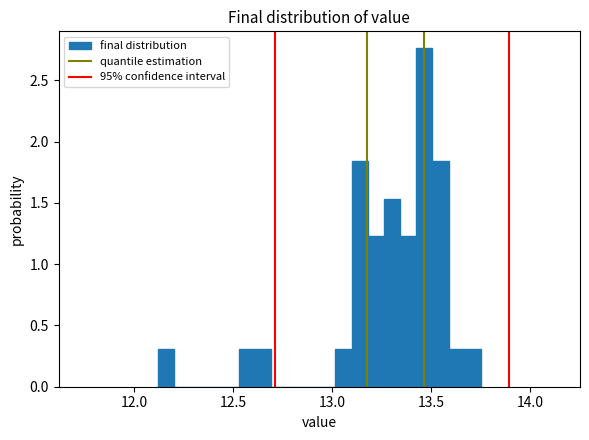

Read against the x-axis, roughly where is the centre of the tallest bar?

13.45